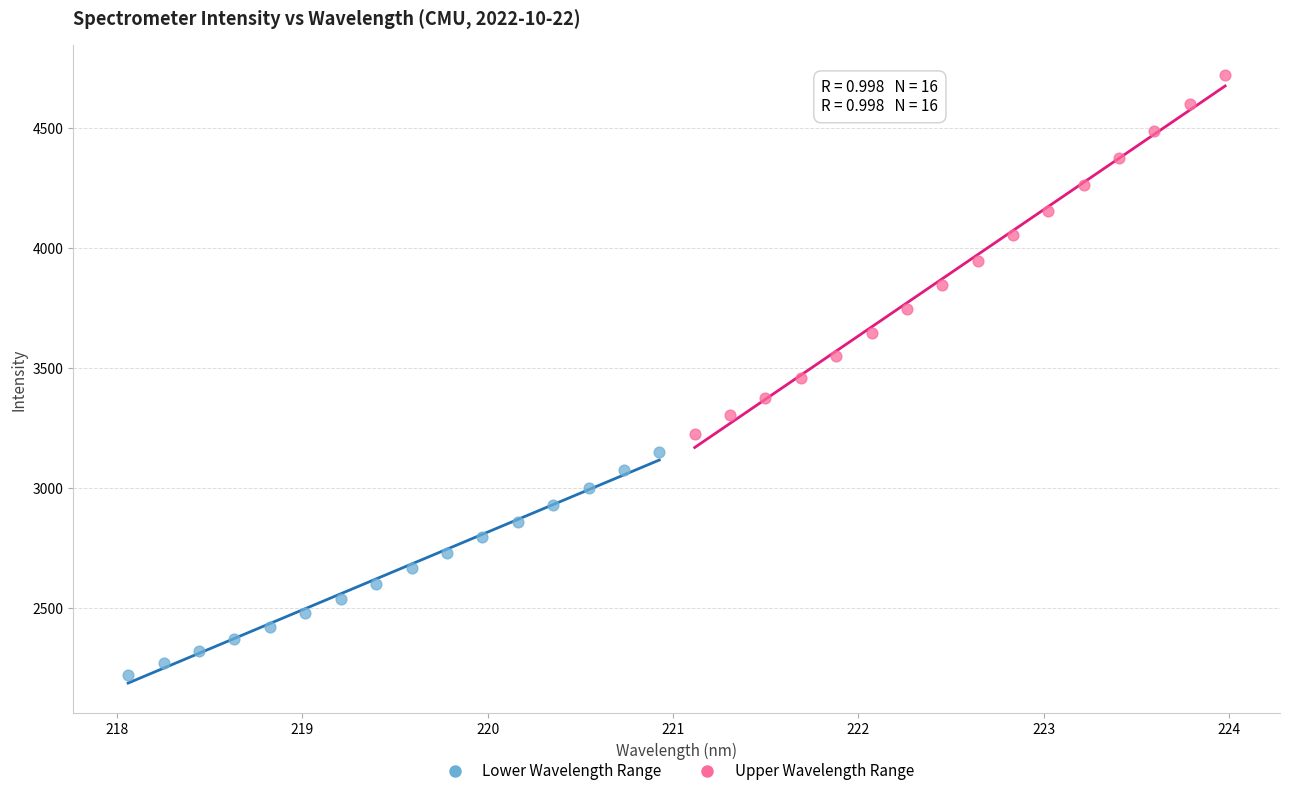

Which series contains the highest Y value?

Upper Wavelength Range